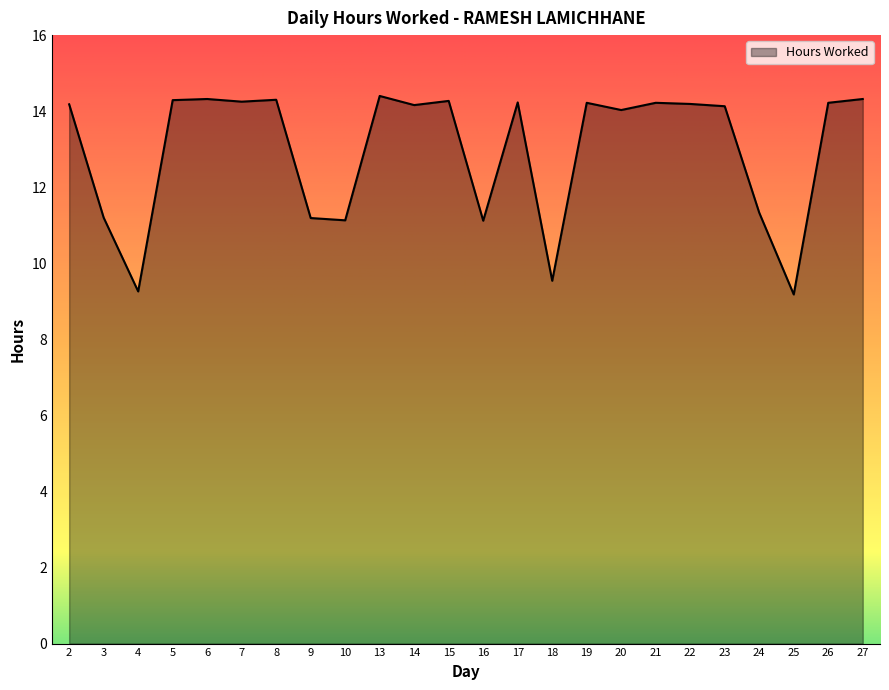

What is the difference between the maximum and minimum values?

5.2